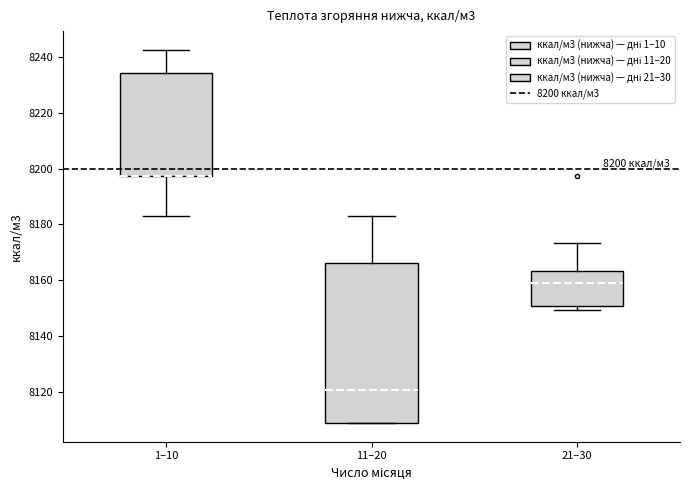

Which box is the tallest, from its lower edge to its upper edge?

11–20